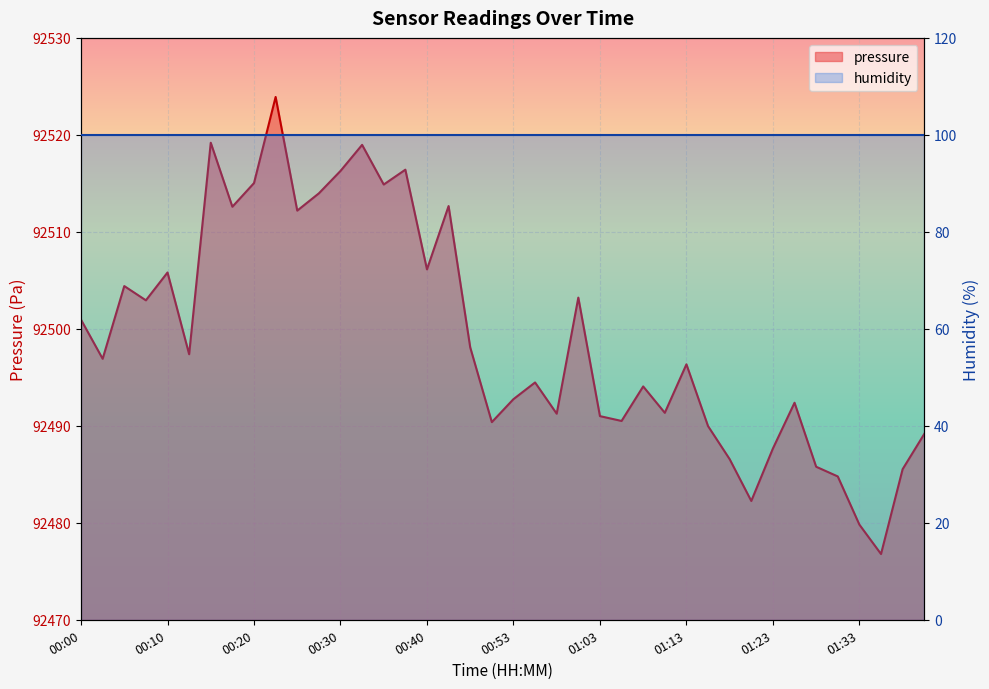

How many values exceed 92496?

21